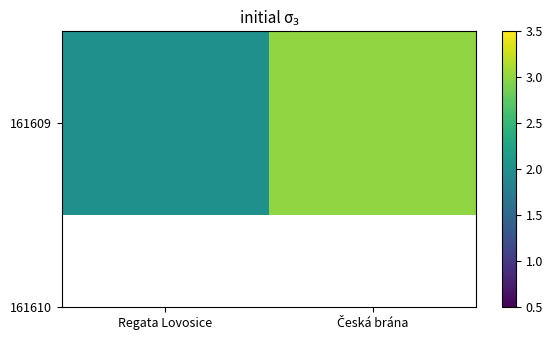

What is the change in value from Regata Lovosice to Česká brána?

+1